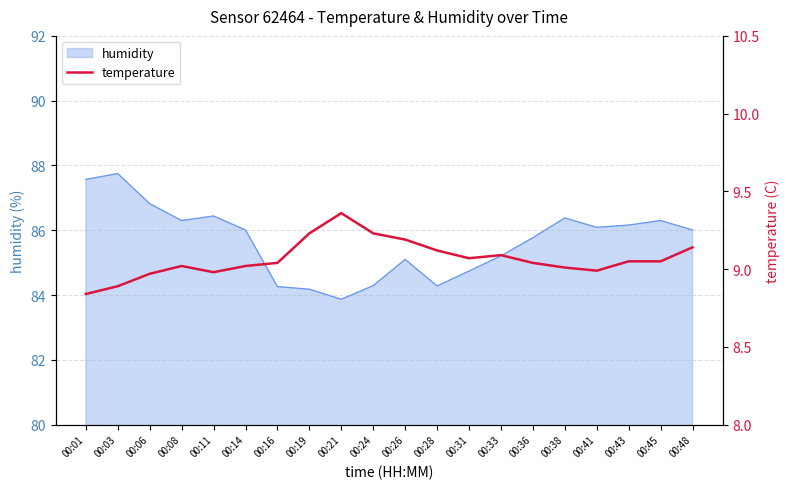

Which has a higher value, 00:16 or 00:43?

00:43